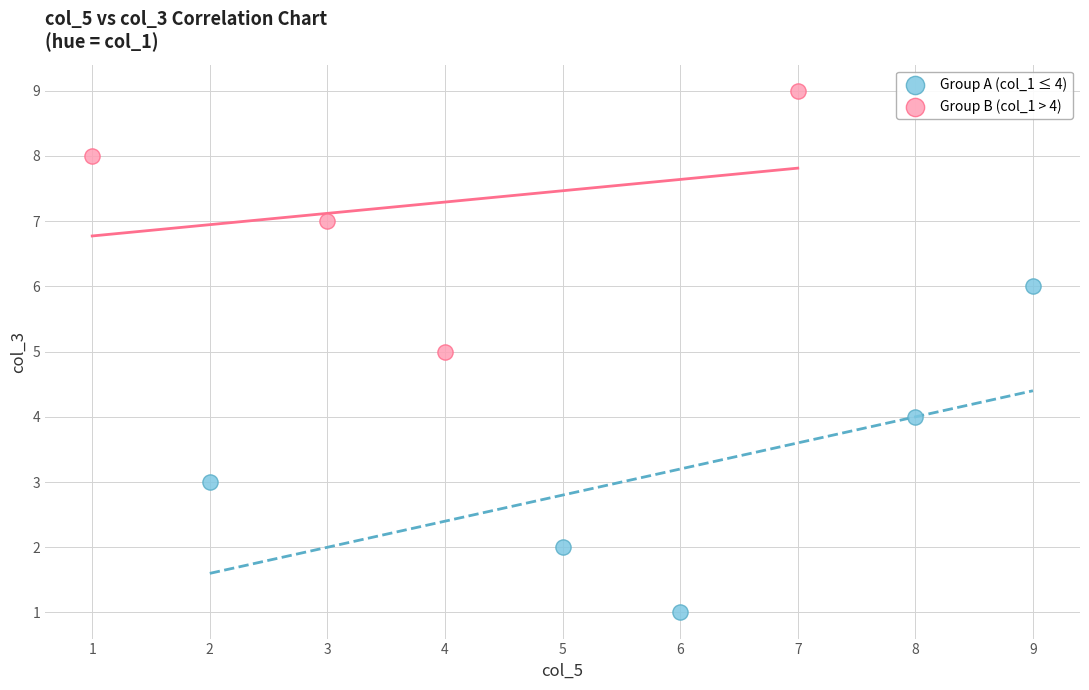

Which series has the widest spread of Y values?

Group A (col_1 ≤ 4)